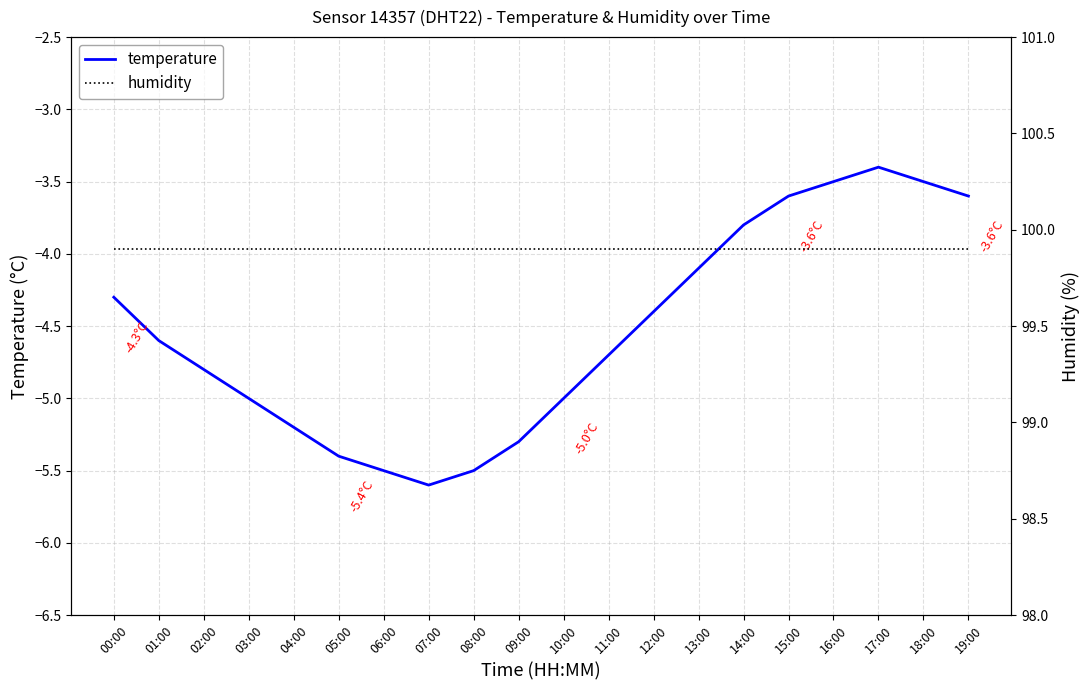

What is the minimum value shown in the chart?

-5.6